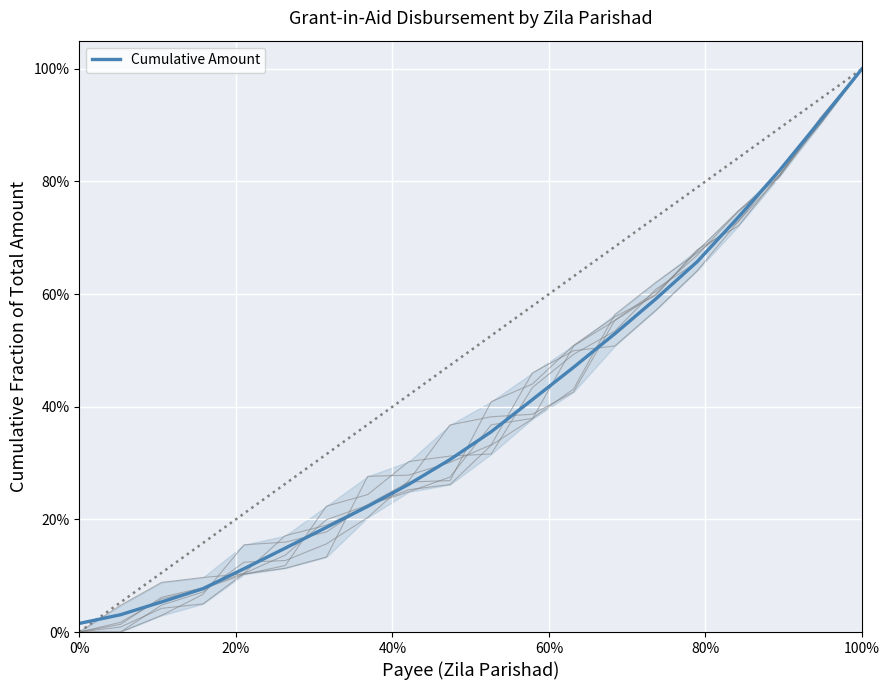

Reading left to right, transcribe all the data shown in this chart.

0.0	0.0	0.1	0.1	0.1	0.1	0.2	0.2	0.3	0.3	0.4	0.4	0.5	0.5	0.6	0.7	0.7	0.8	0.9	1.0